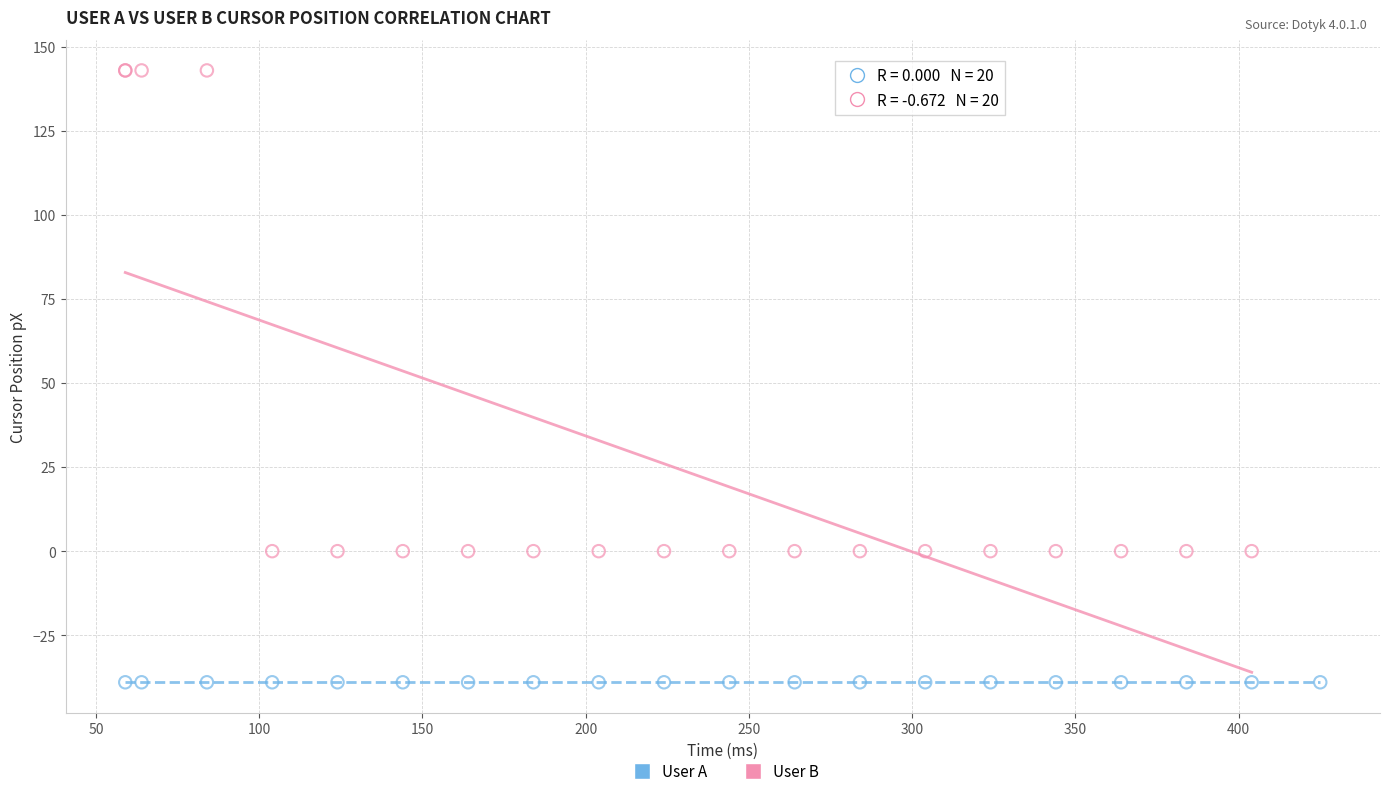

Which series contains the highest Y value?

User B